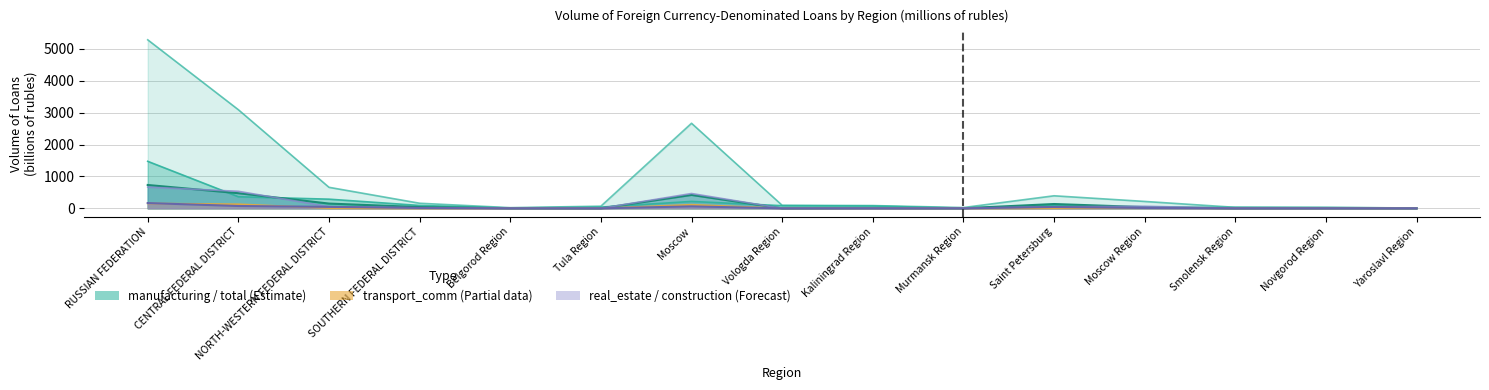

True or false: wholesale_retail and real_estate intersect in this chart.

True